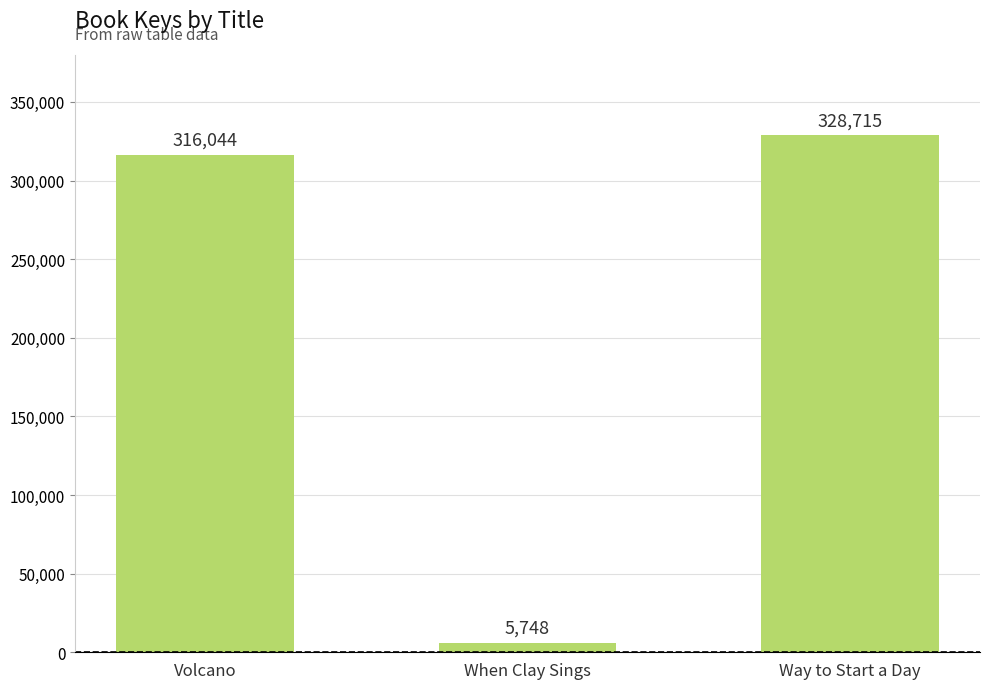

How many series are shown in this chart?

1